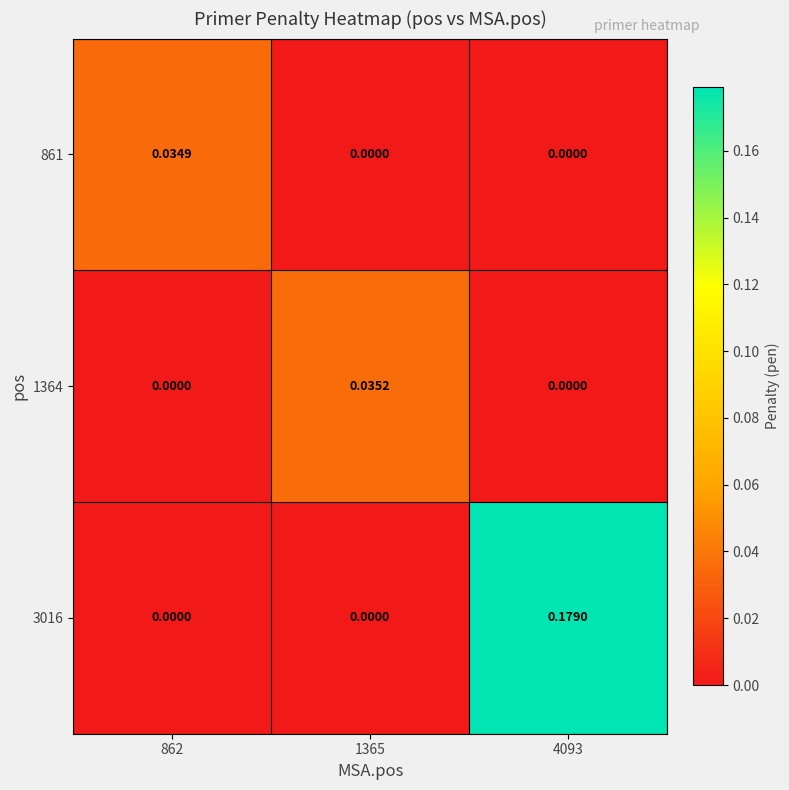

Is the value of 3016 at 4093 greater than the value of 861 at 1365?

Yes